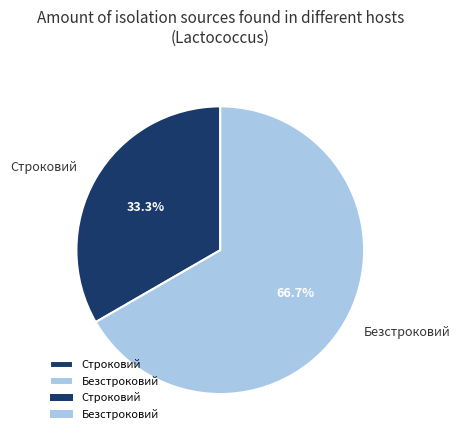

True or false: Строковий accounts for 33% of the total.

True